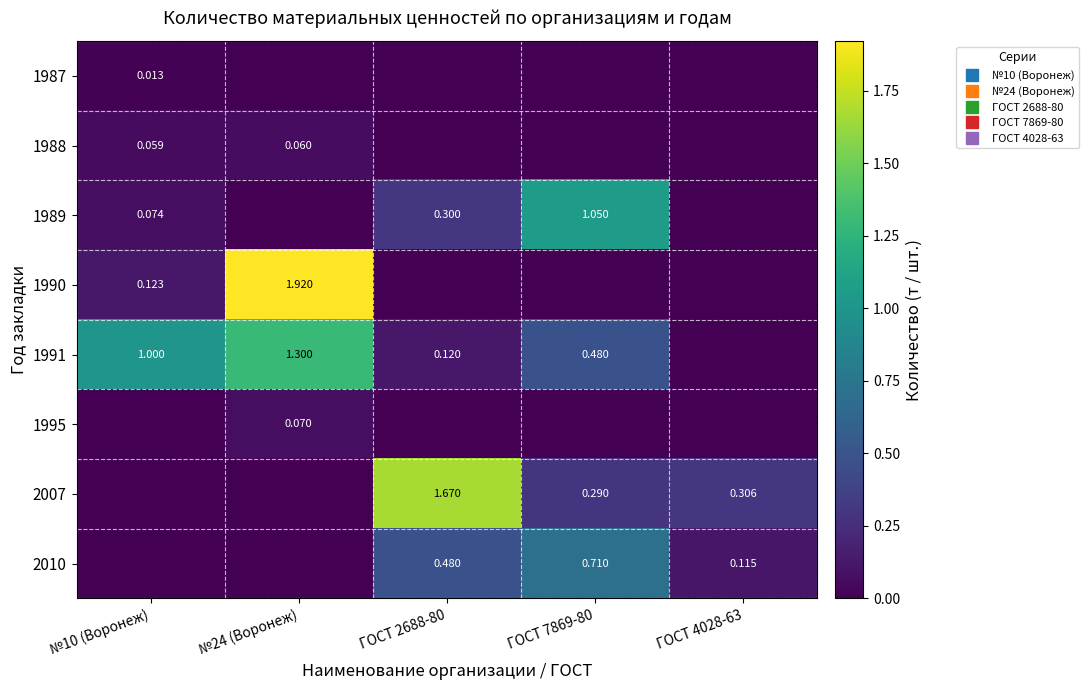

What is the difference between the maximum and minimum values in the 1991 series?

1.3